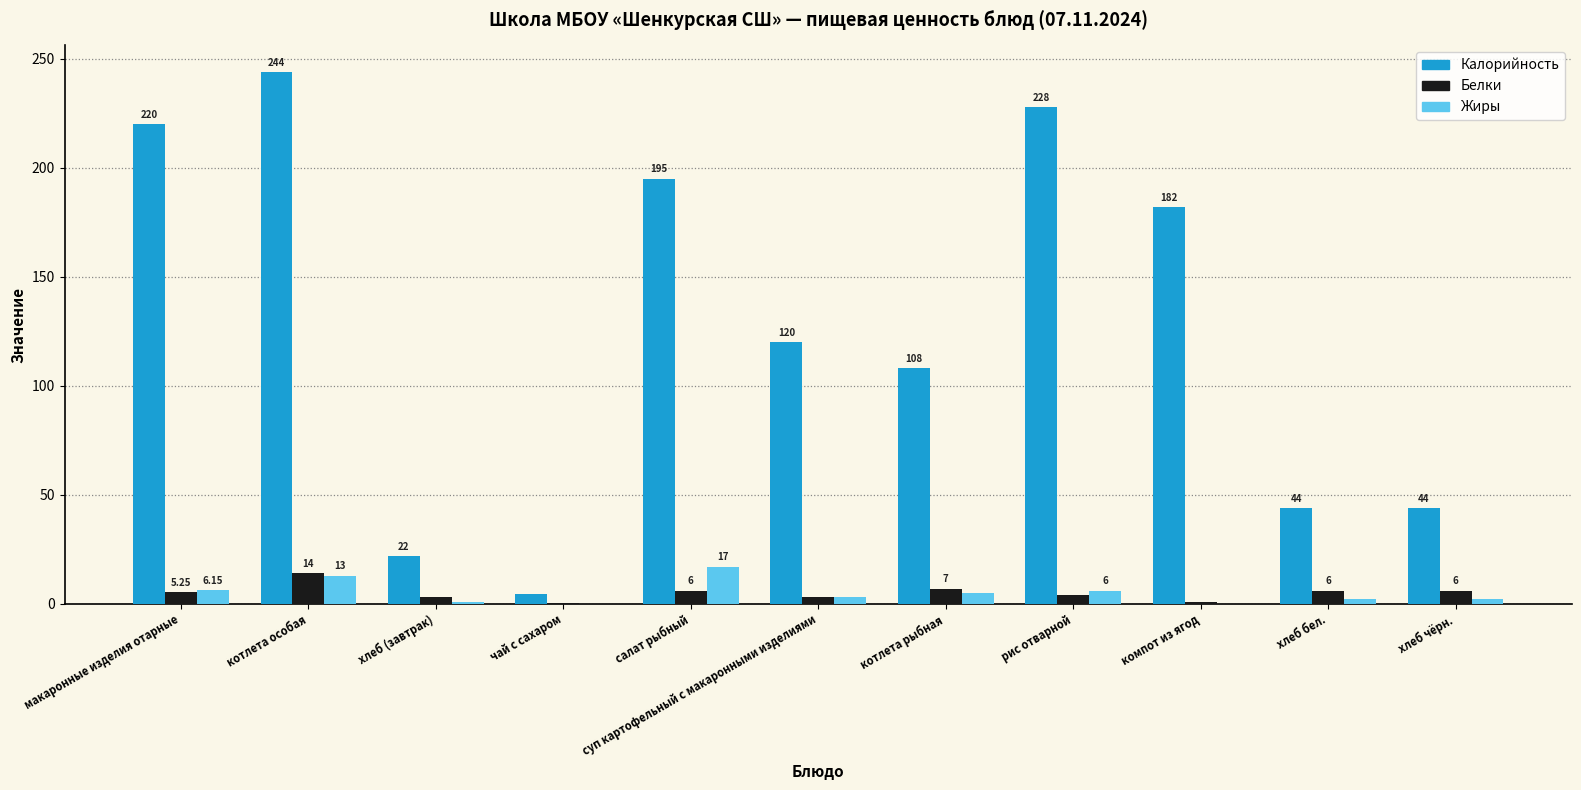

At which label is Жиры closest to 8?

макаронные изделия отарные